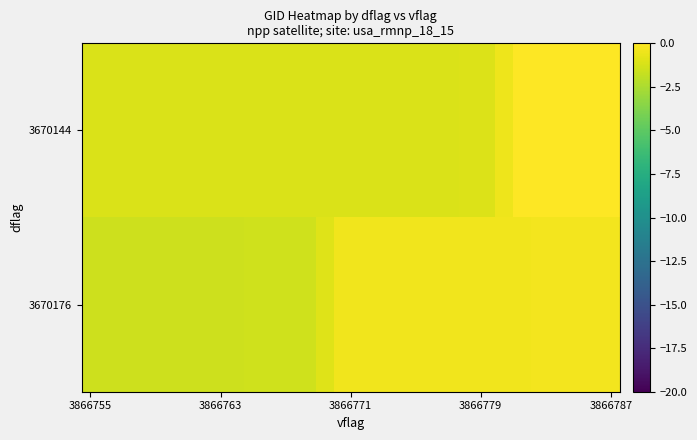

Reading right to left, extract all data points from this chart.

3670144: 0.0	-0.0	-0.0	-0.0	-0.0	-0.0	-0.5	-1.0	-1.1	-1.1	-1.1	-1.1	-1.1	-1.1	-1.1	-1.1	-1.1	-1.1	-1.1	-1.1	-1.1	-1.1	-1.1	-1.1	-1.1	-1.2	-1.2	-1.2	-1.2	-1.2
3670176: -0.4	-0.4	-0.4	-0.4	-0.4	-0.4	-0.4	-0.4	-0.4	-0.4	-0.4	-0.4	-0.4	-0.4	-0.4	-0.4	-1.0	-1.5	-1.5	-1.5	-1.5	-1.5	-1.5	-1.5	-1.5	-1.5	-1.5	-1.5	-1.5	-1.5